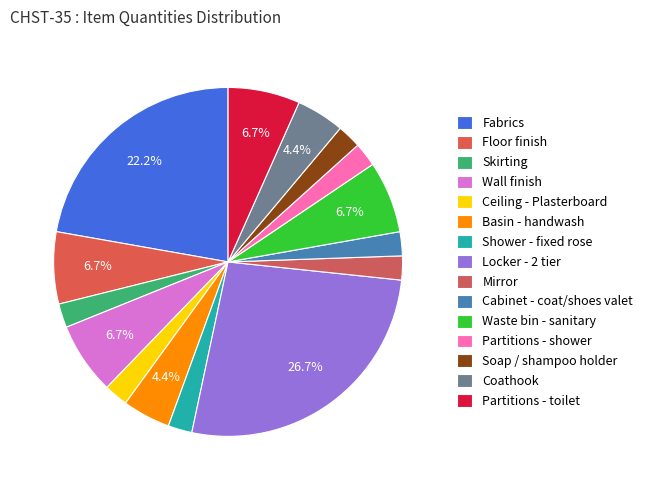

How many slices are in this pie chart?

15